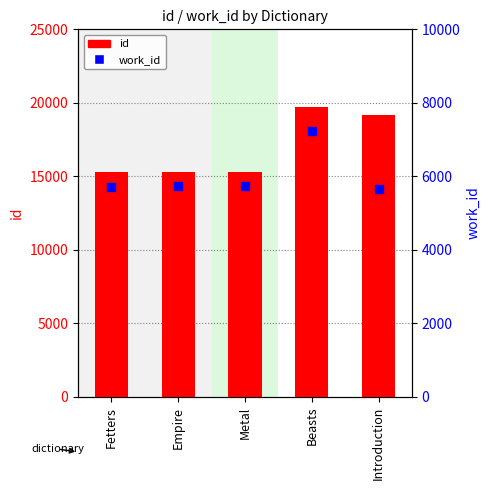

Is the value of id at Empire greater than the value of work_id at Metal?

Yes